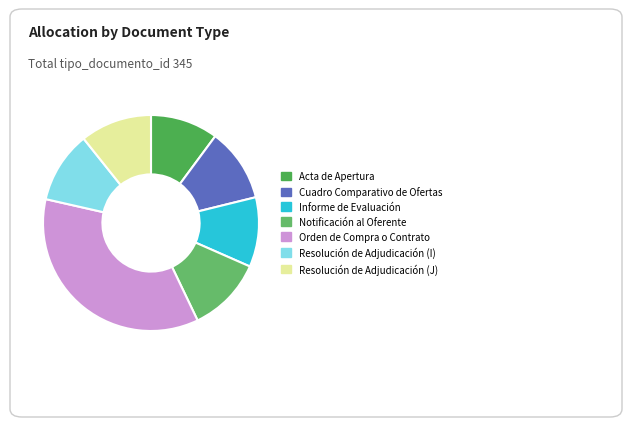

Is the sum of Acta de Apertura and Resolución de Adjudicación (J) greater than half?

No